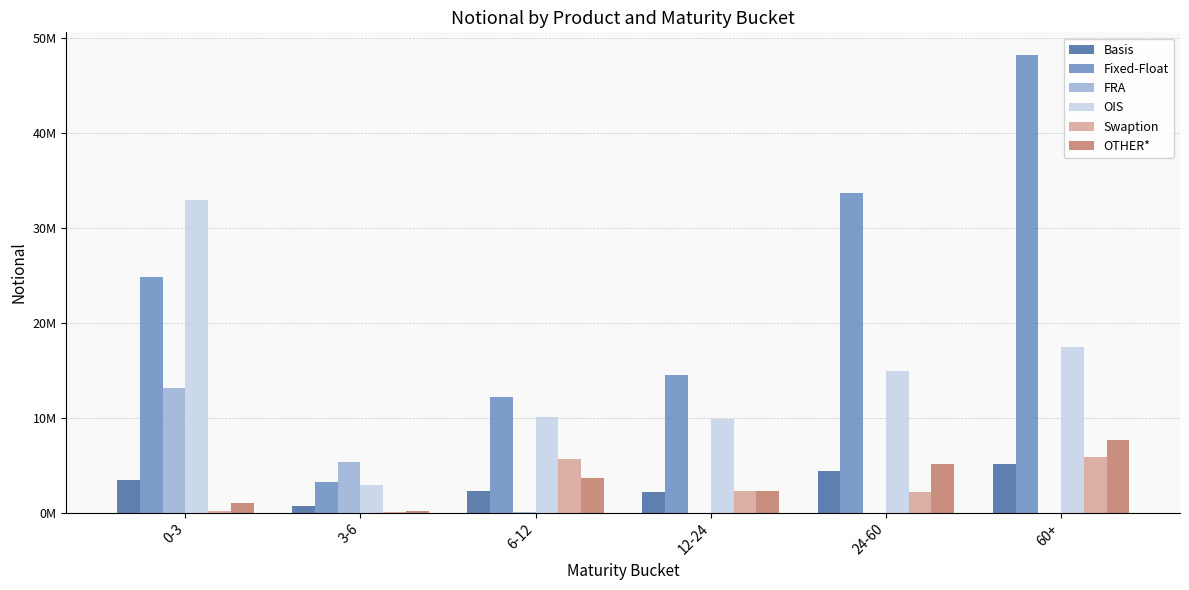

Which category has the lowest value in the Swaption series?

3-6